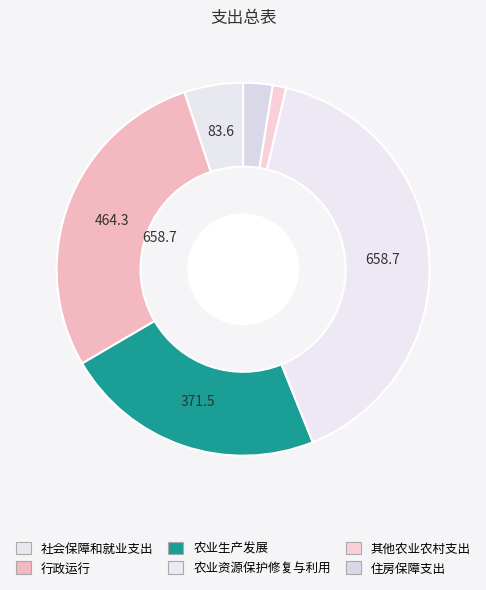

To the nearest percent, what is the difference between the 住房保障支出 and 其他农业农村支出 slice percentages?

1%